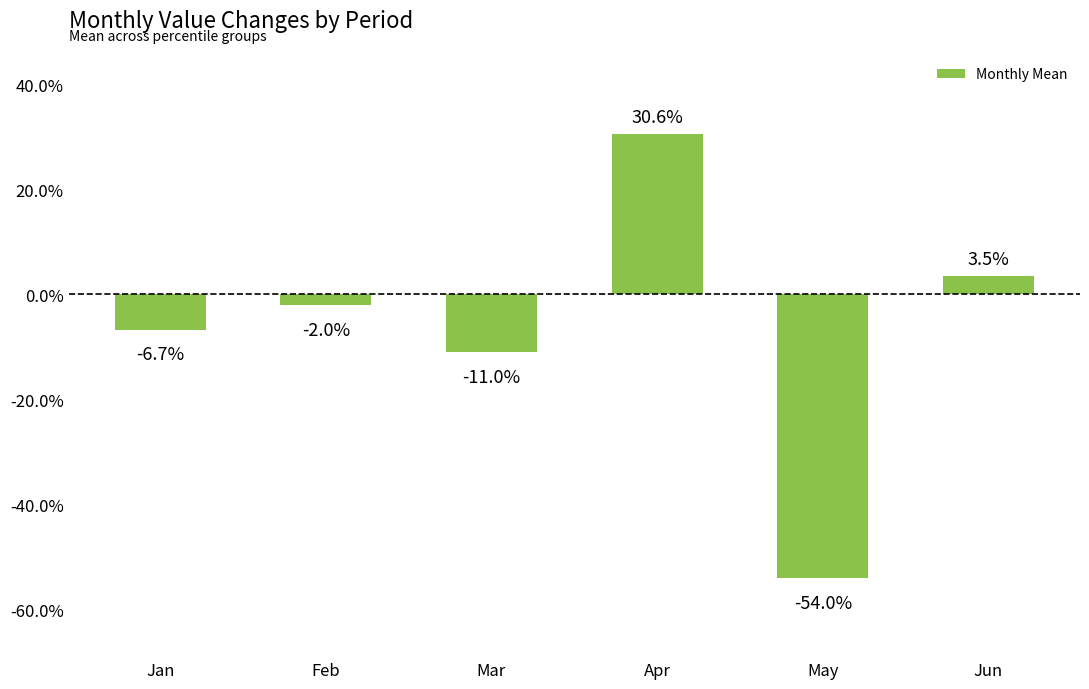

At which category does the chart reach its minimum across all series?

May